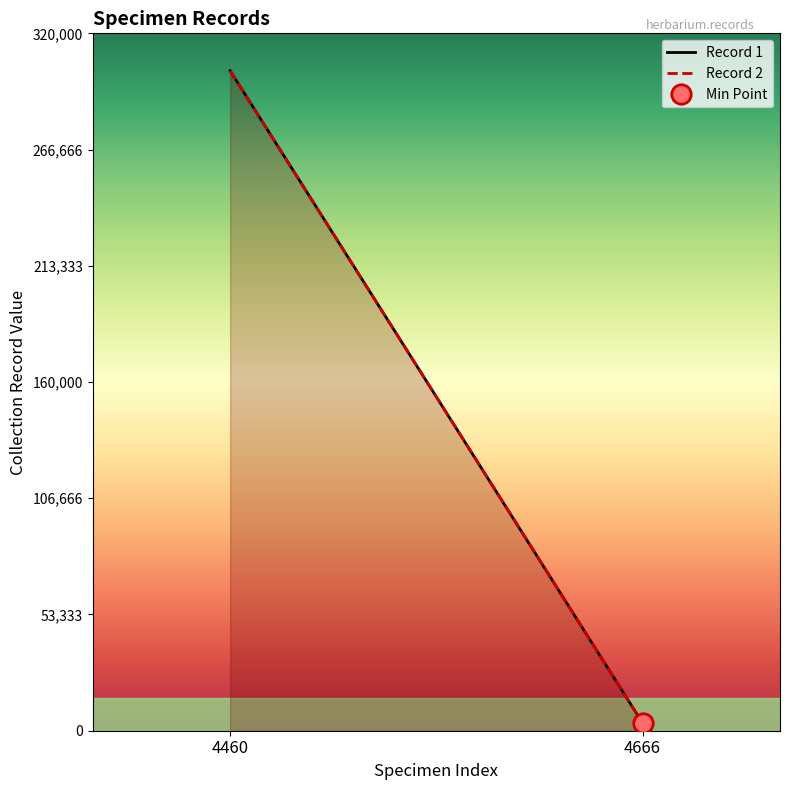

Reading right to left, what are all the values shown in this chart?

Record 1: 3569	302840
Record 2: 3569	302840